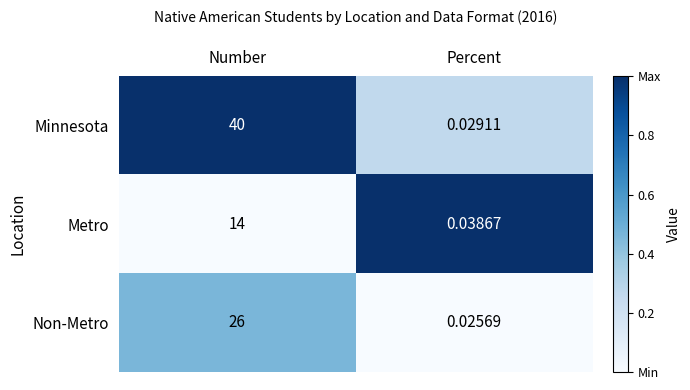

Count the number of data series in this chart.

3